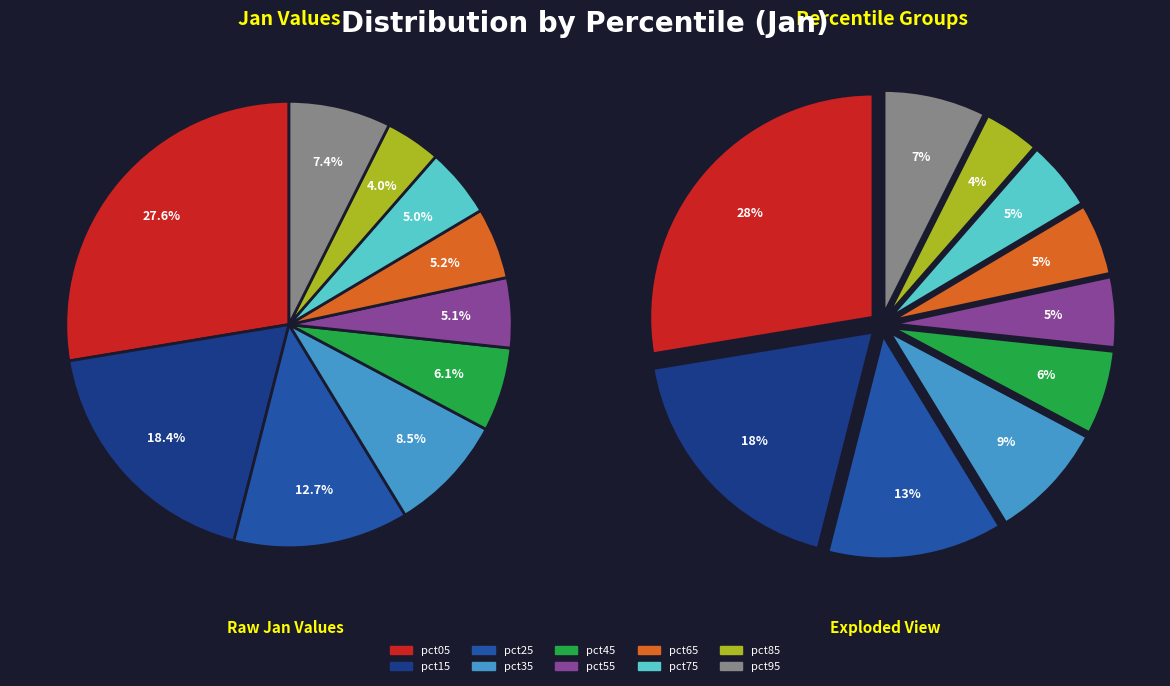

Which category has the biggest portion of the pie?

pct05